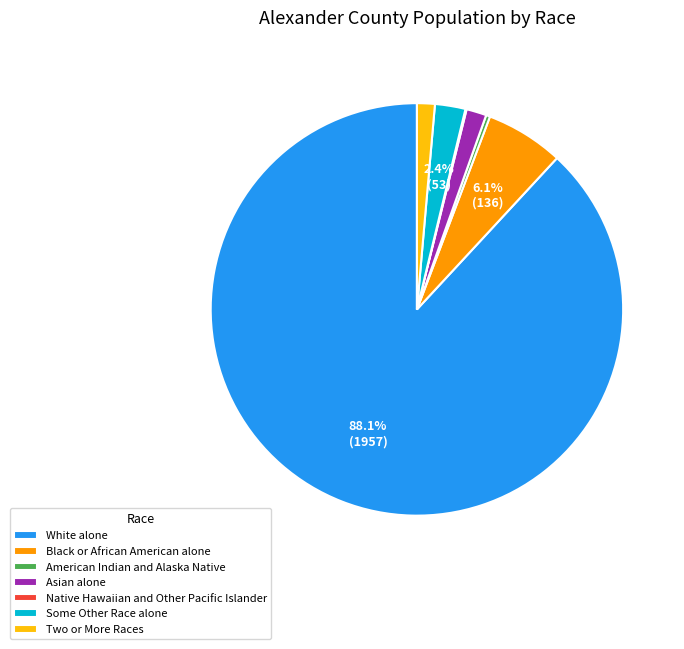

The Two or More Races slice represents 11% of the pie. True or false?

False